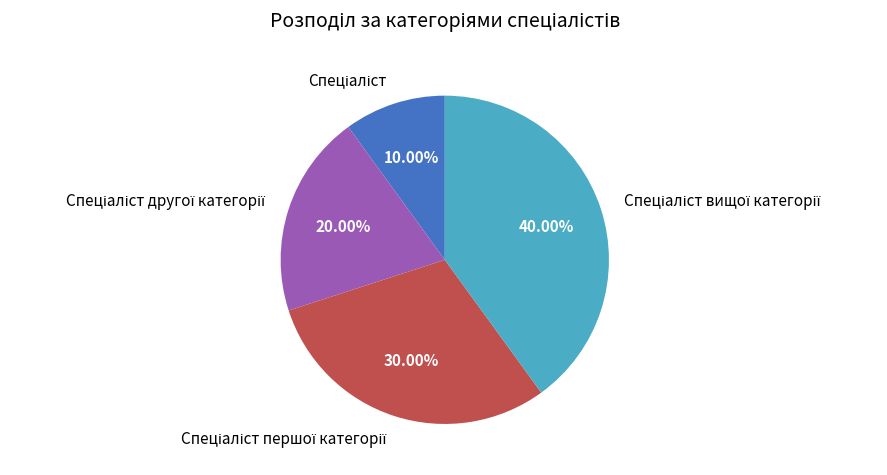

Is there any slice that represents more than half of the pie?

No